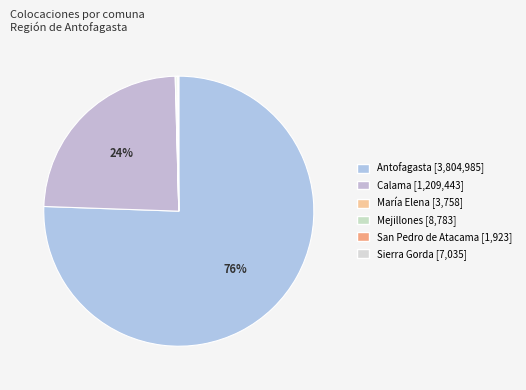

Which has a higher value, Sierra Gorda or Calama?

Calama